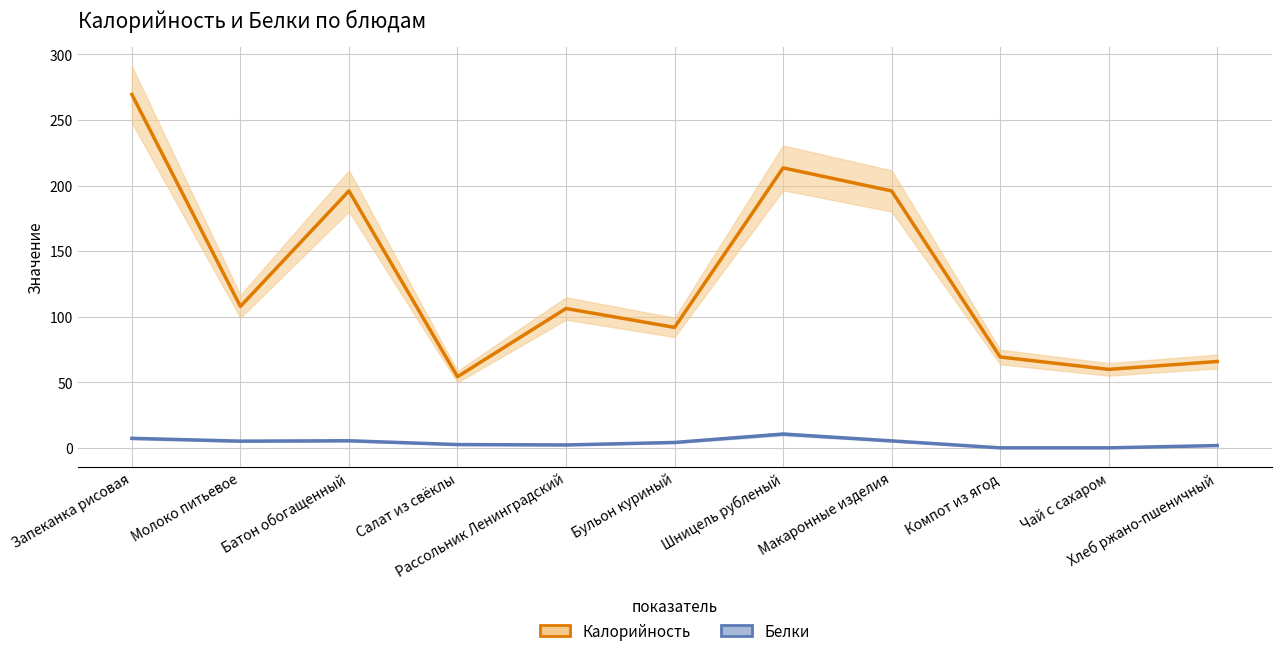

Reading left to right, transcribe all the data shown in this chart.

Калорийность: Запеканка рисовая=269.5	Молоко питьевое=108.0	Батон обогащенный=196.0	Салат из свёклы=54.4	Рассольник Ленинградский=106.4	Бульон куриный=92.0	Шницель рубленый=213.6	Макаронные изделия=196.0	Компот из ягод=69.4	Чай с сахаром=60.0	Хлеб ржано-пшеничный=66.0
Белки: Запеканка рисовая=7.5	Молоко питьевое=5.3	Батон обогащенный=5.6	Салат из свёклы=2.7	Рассольник Ленинградский=2.4	Бульон куриный=4.3	Шницель рубленый=10.7	Макаронные изделия=5.5	Компот из ягод=0.2	Чай с сахаром=0.2	Хлеб ржано-пшеничный=1.9